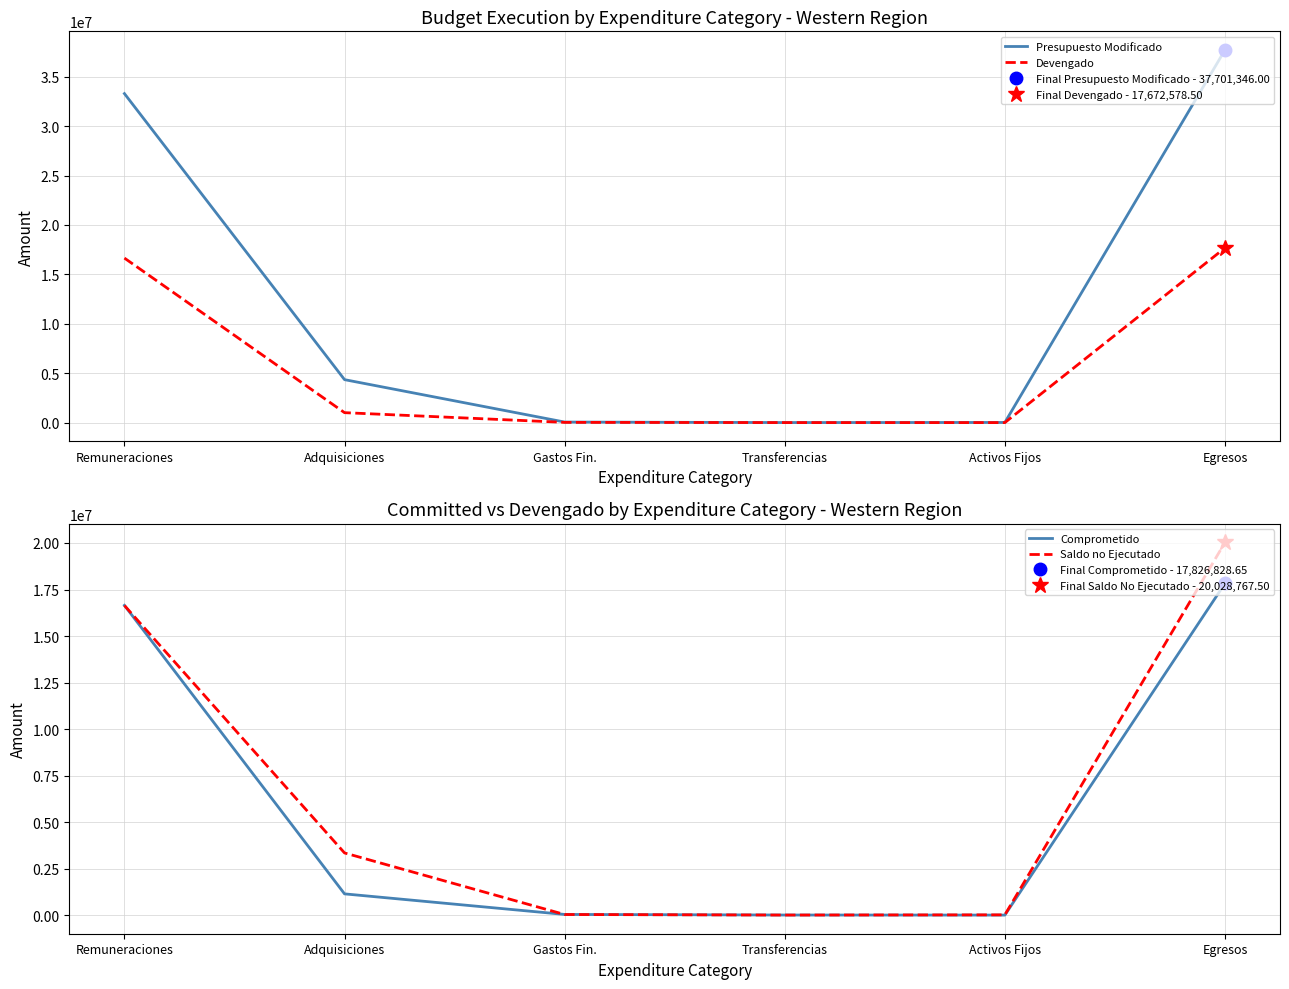

How many times do Devengado and Saldo no Ejecutado cross each other?

1